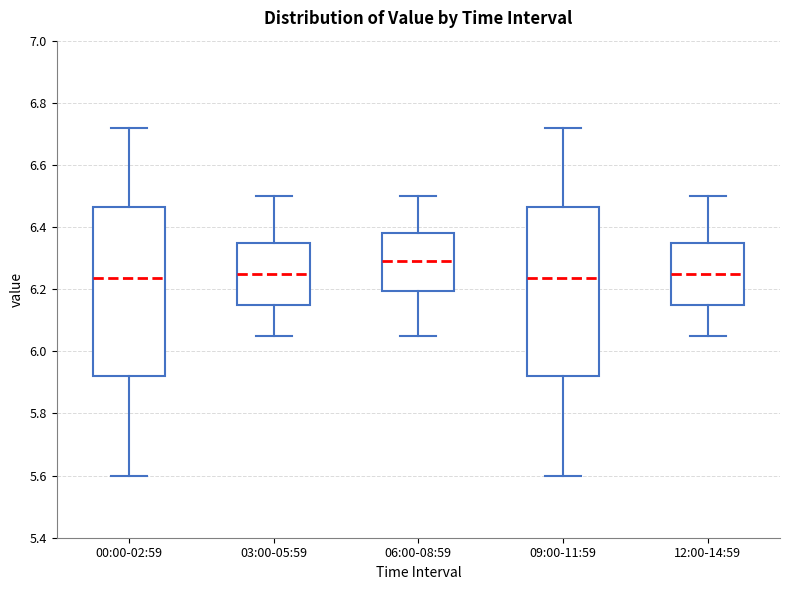

Reading left to right, read every box against the y-axis: the position of its median line, the range the box covers, and the ends of its whiskers. The values are not printed on the chart, so give them approximately, as read against the axis.

00:00-02:59: median 6.24, box 5.92 to 6.46, whiskers 5.60 to 6.72
03:00-05:59: median 6.26, box 6.16 to 6.36, whiskers 6.06 to 6.50
06:00-08:59: median 6.30, box 6.20 to 6.38, whiskers 6.06 to 6.50
09:00-11:59: median 6.24, box 5.92 to 6.46, whiskers 5.60 to 6.72
12:00-14:59: median 6.26, box 6.16 to 6.36, whiskers 6.06 to 6.50